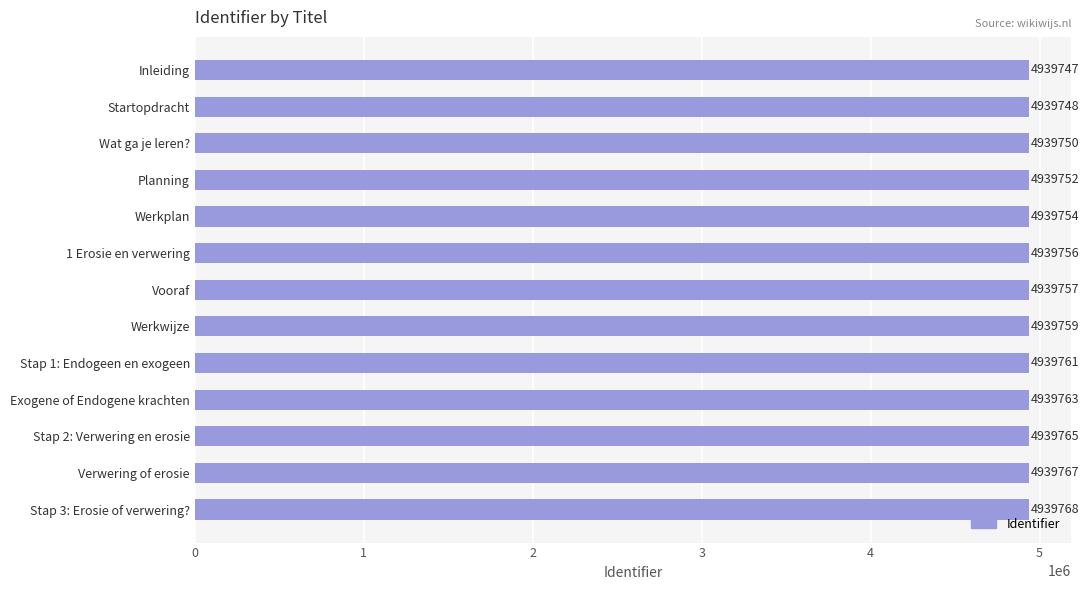

Rank the categories by value from highest to lowest.

Stap 3: Erosie of verwering?, Verwering of erosie, Stap 2: Verwering en erosie, Exogene of Endogene krachten, Stap 1: Endogeen en exogeen, Werkwijze, Vooraf, 1 Erosie en verwering, Werkplan, Planning, Wat ga je leren?, Startopdracht, Inleiding